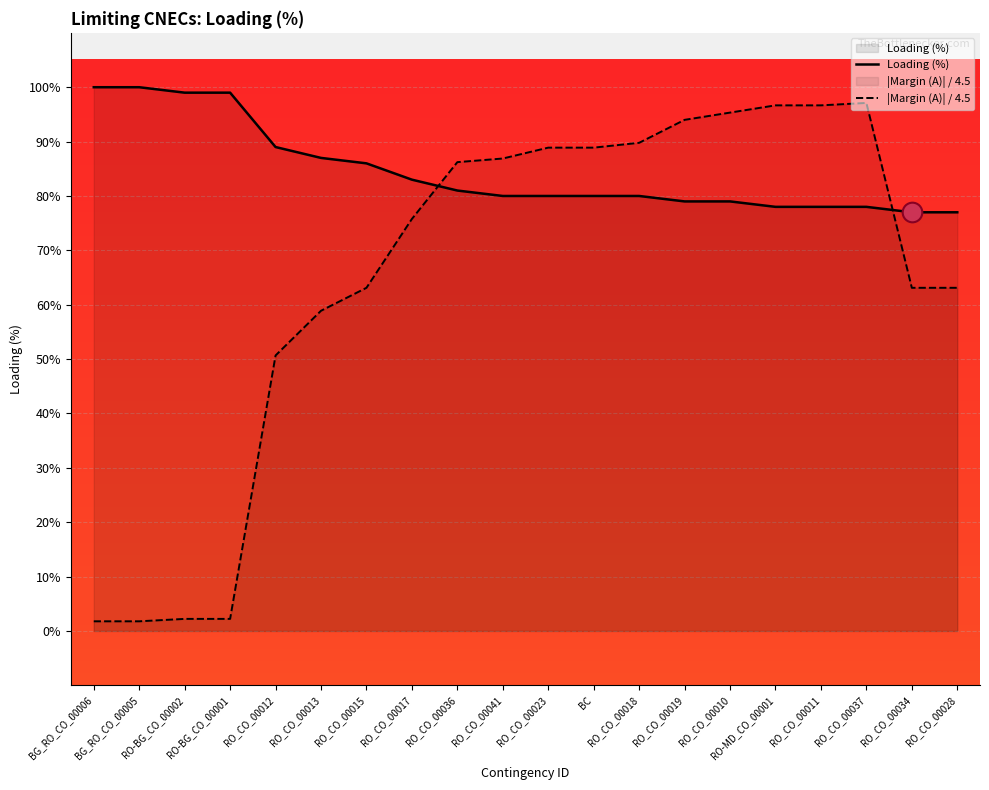

At which category is the sum across all series the highest?

RO_CO_00037